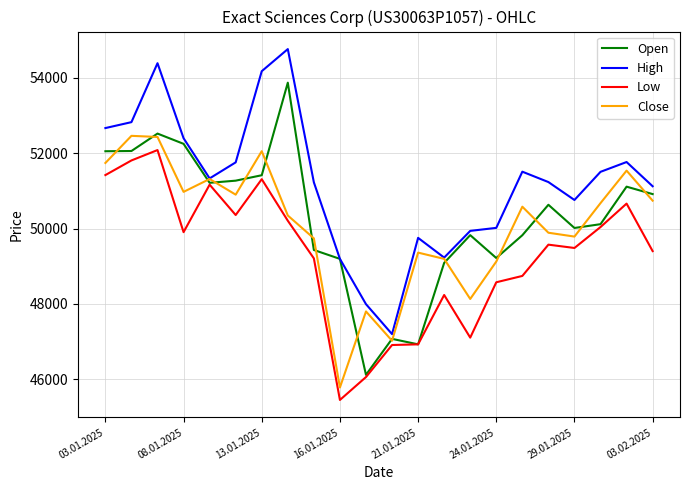

Which series has the largest total across all categories?

High